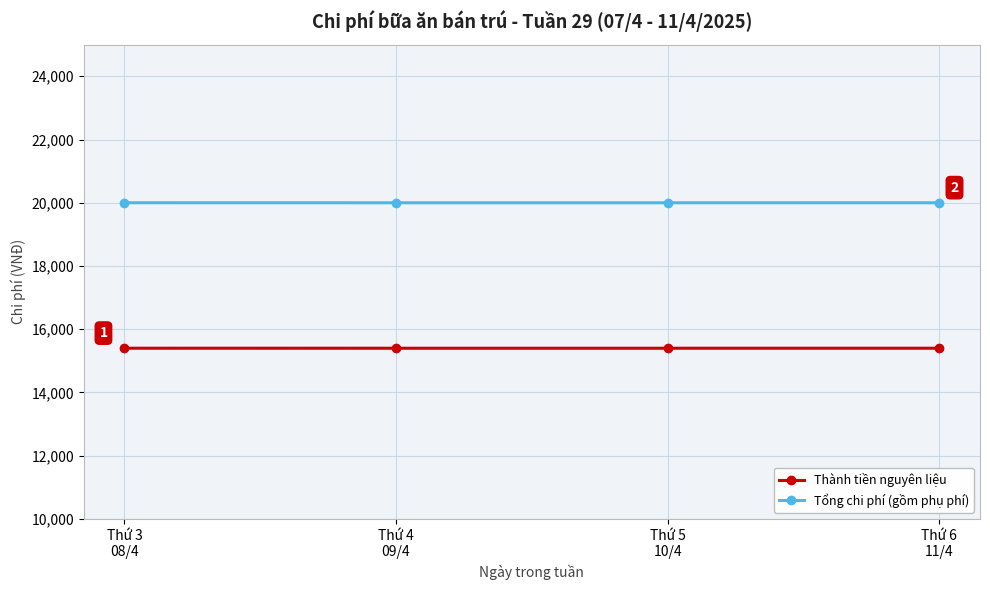

What are all the series names shown in the legend?

Thành tiền nguyên liệu, Tổng chi phí (gồm phụ phí)